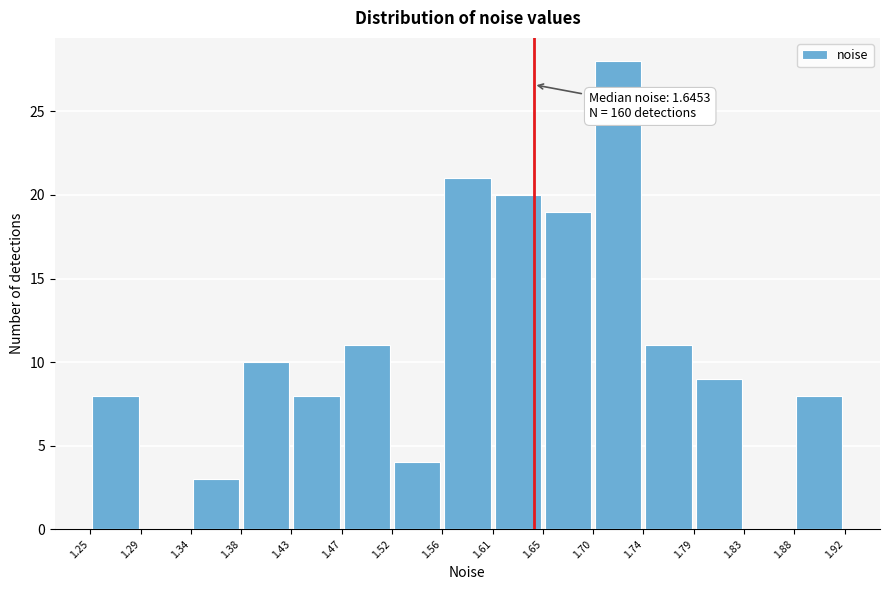

Over which range of the x-axis is the bar tallest?

1.70 to 1.74